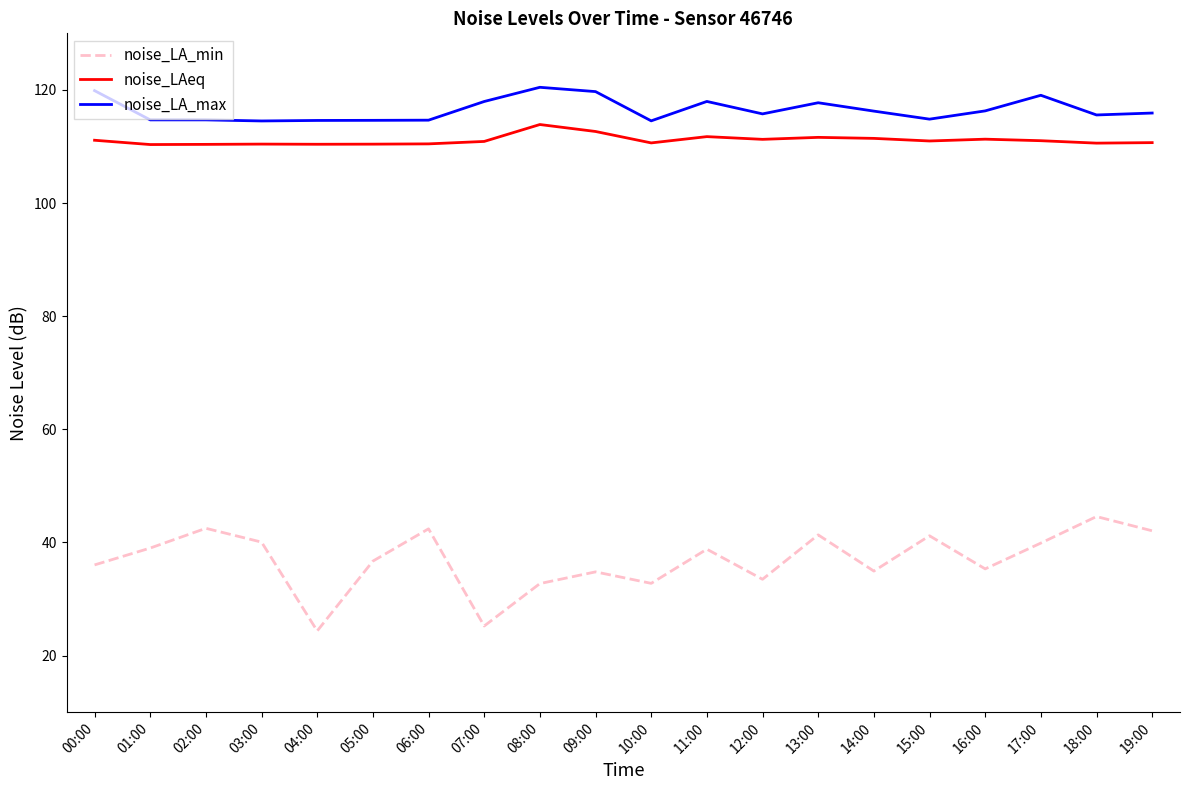

What is the difference between the maximum and minimum values in the noise_LA_min series?

20.2